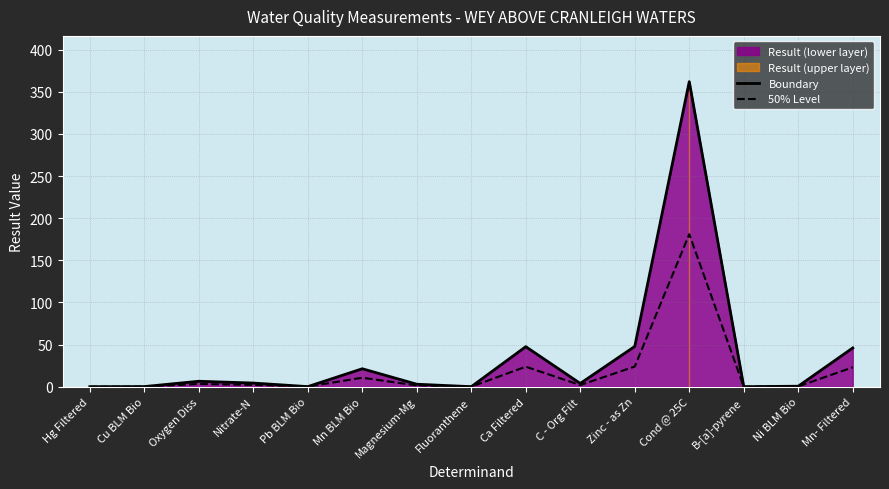

True or false: 50% Level and Boundary cross at least once.

False